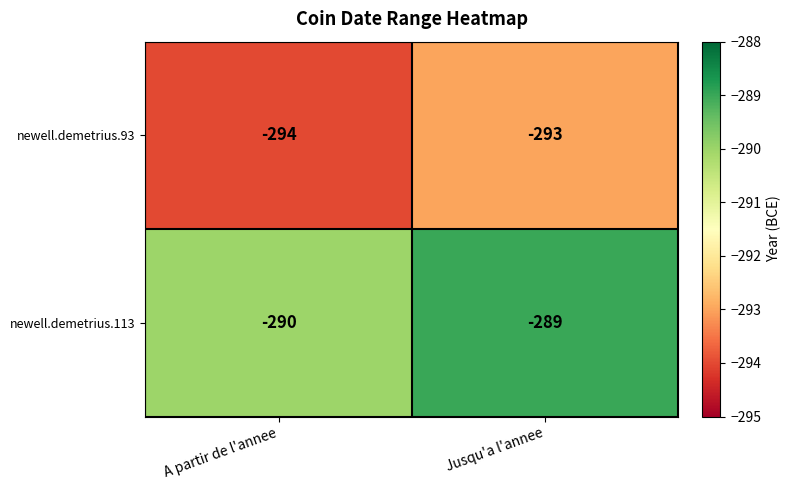

At which category is the sum across all series the highest?

Jusqu'a l'annee